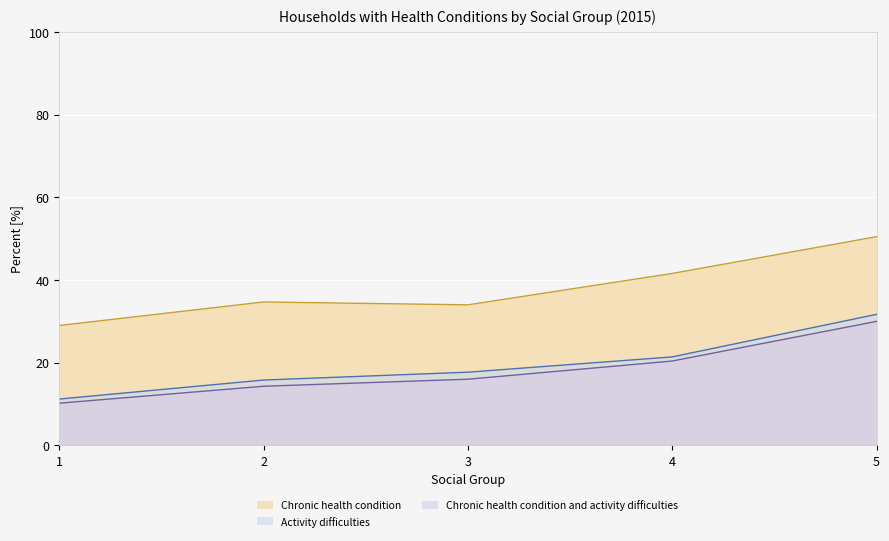

At which label does Activity difficulties first exceed 17?

3